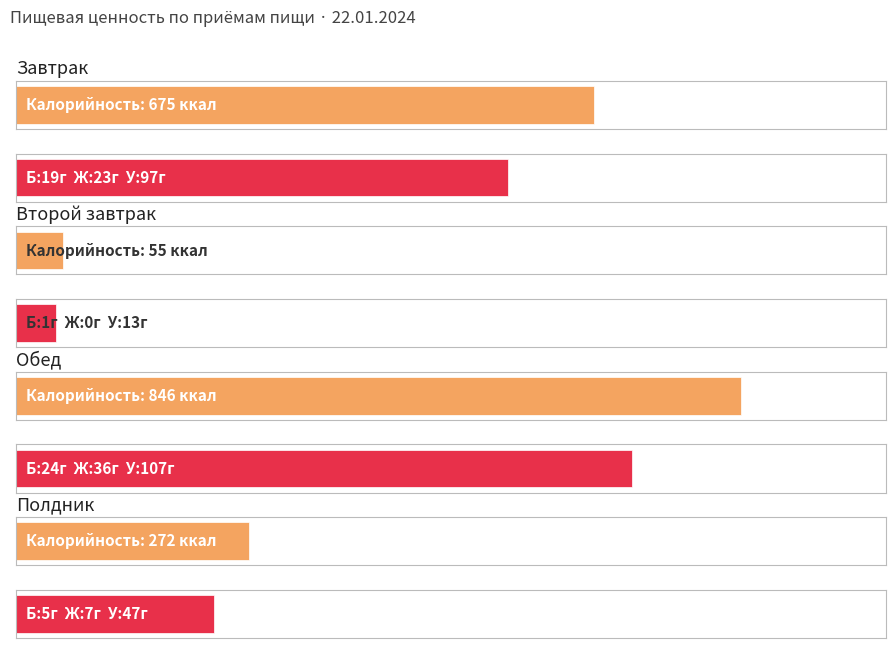

Which has a higher value, Полдник or Завтрак?

Завтрак